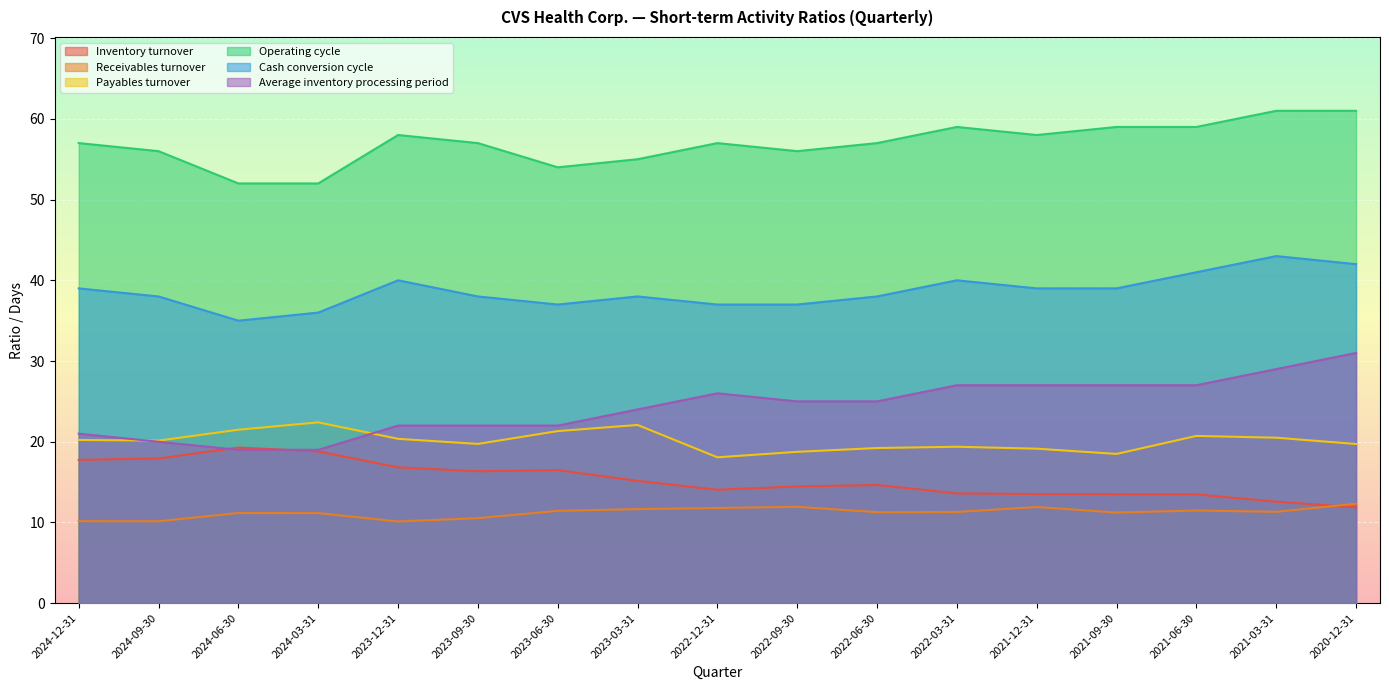

True or false: Receivables turnover has a value of 18.6 at 2024-06-30.

False